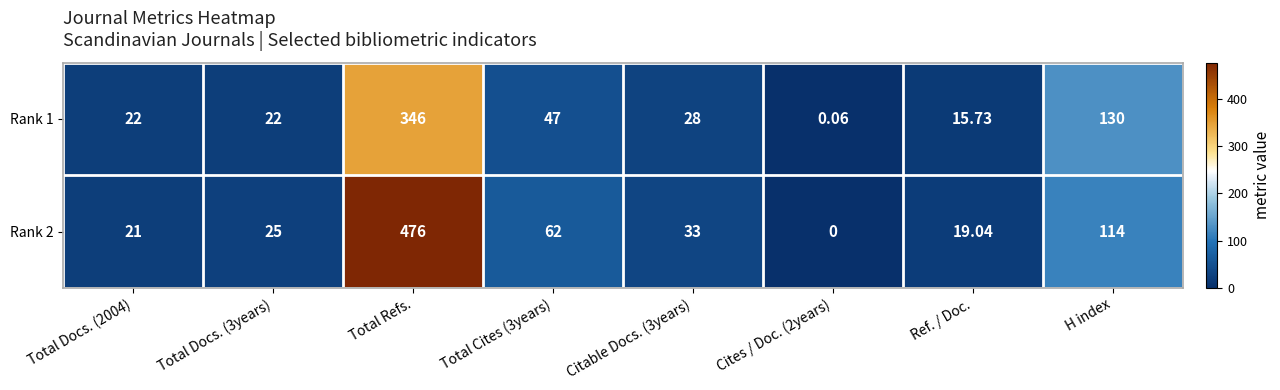

At which category is the sum across all series the highest?

Total Refs.